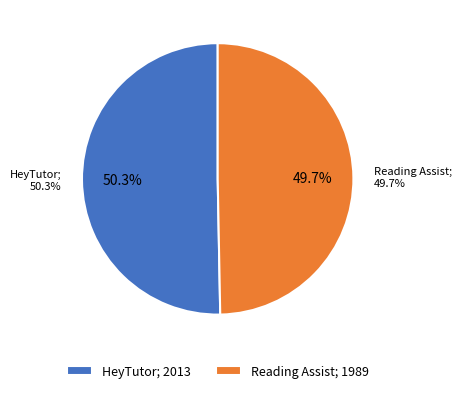

What is the largest slice in the pie chart?

HeyTutor